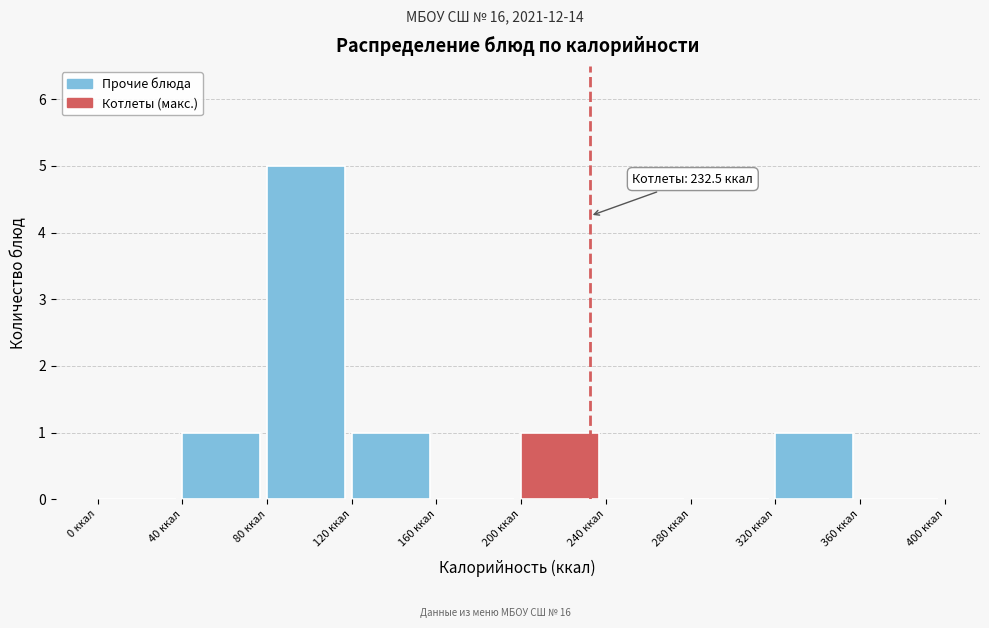

Which range on the x-axis has the tallest bar?

80 to 120